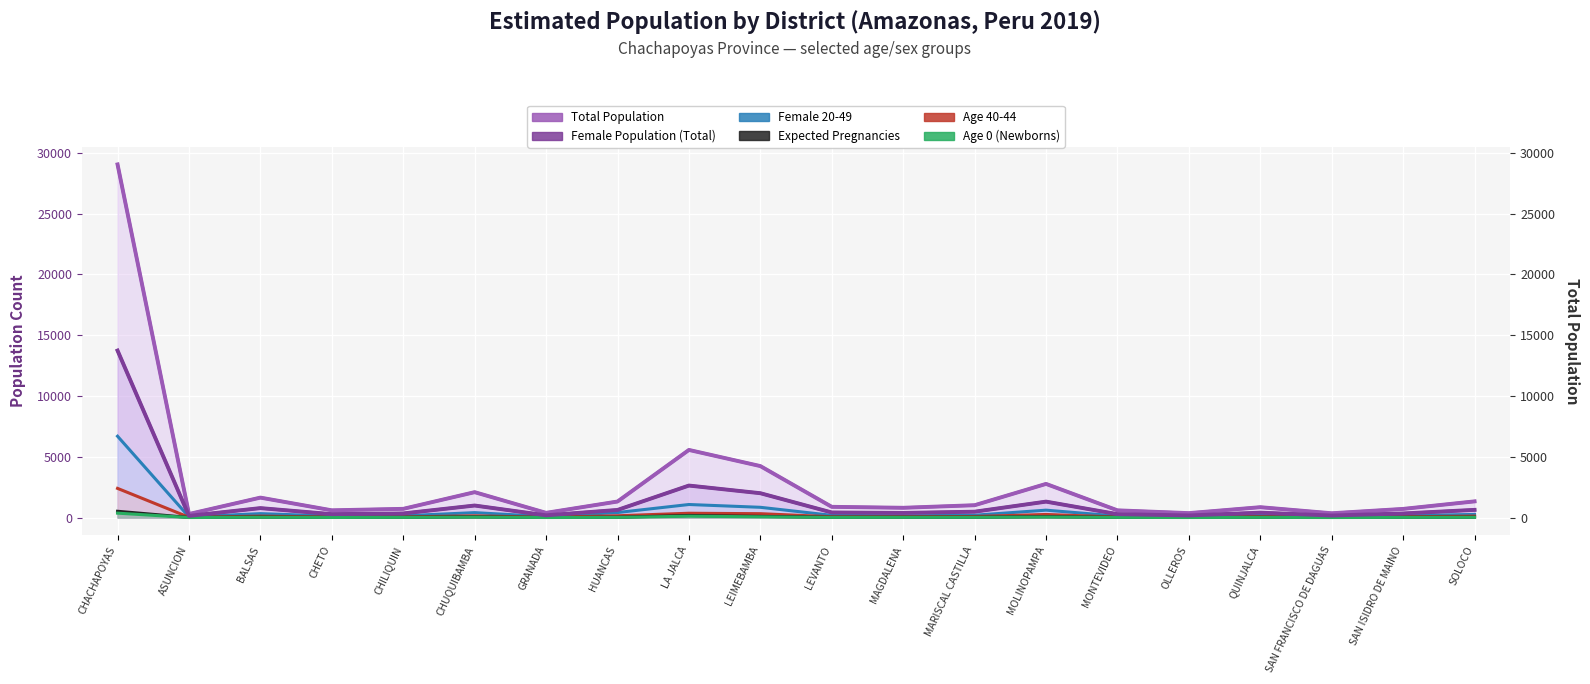

At how many categories does at least one series exceed 4334?

2